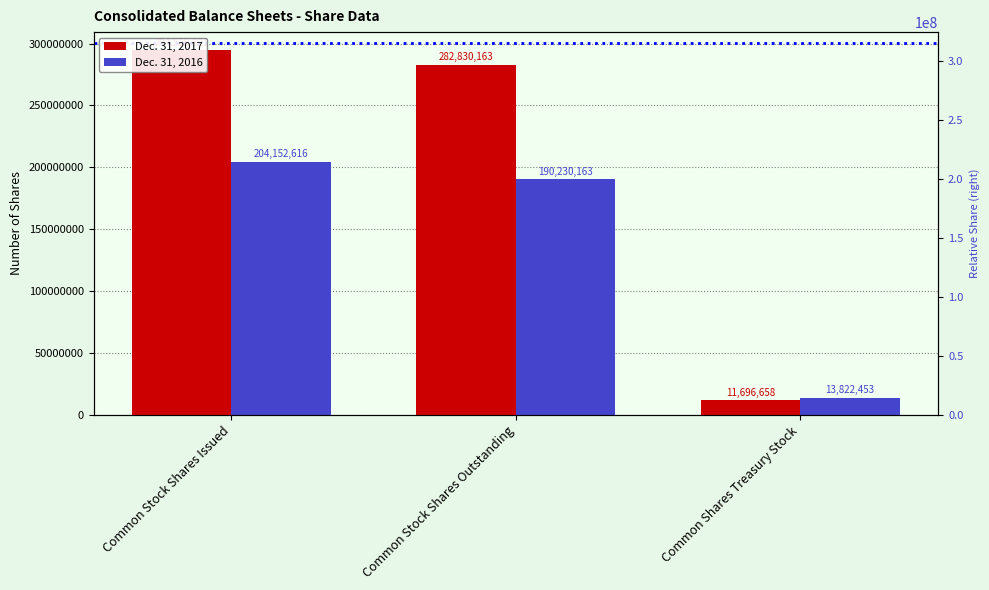

Reading left to right, transcribe all the data shown in this chart.

Dec. 31, 2017: Common Stock Shares Issued=294526821	Common Stock Shares Outstanding=282830163	Common Shares Treasury Stock=11696658
Dec. 31, 2016: Common Stock Shares Issued=204152616	Common Stock Shares Outstanding=190230163	Common Shares Treasury Stock=13822453